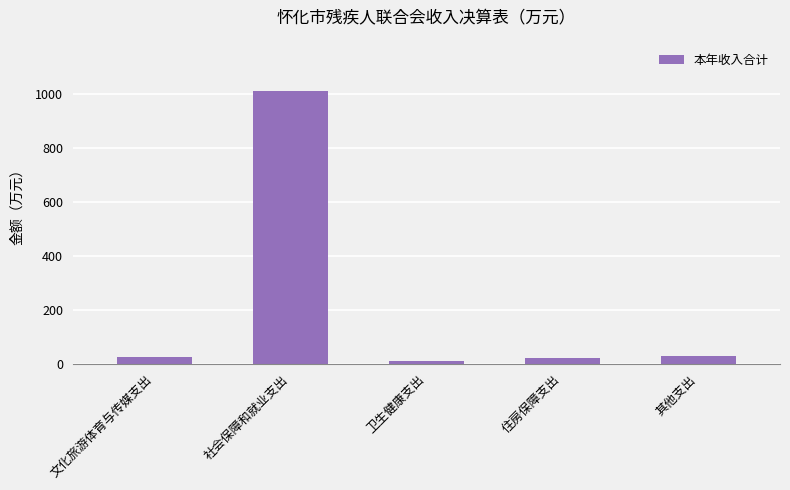

What is the sum of the values at 其他支出 and 社会保障和就业支出?

1039.8